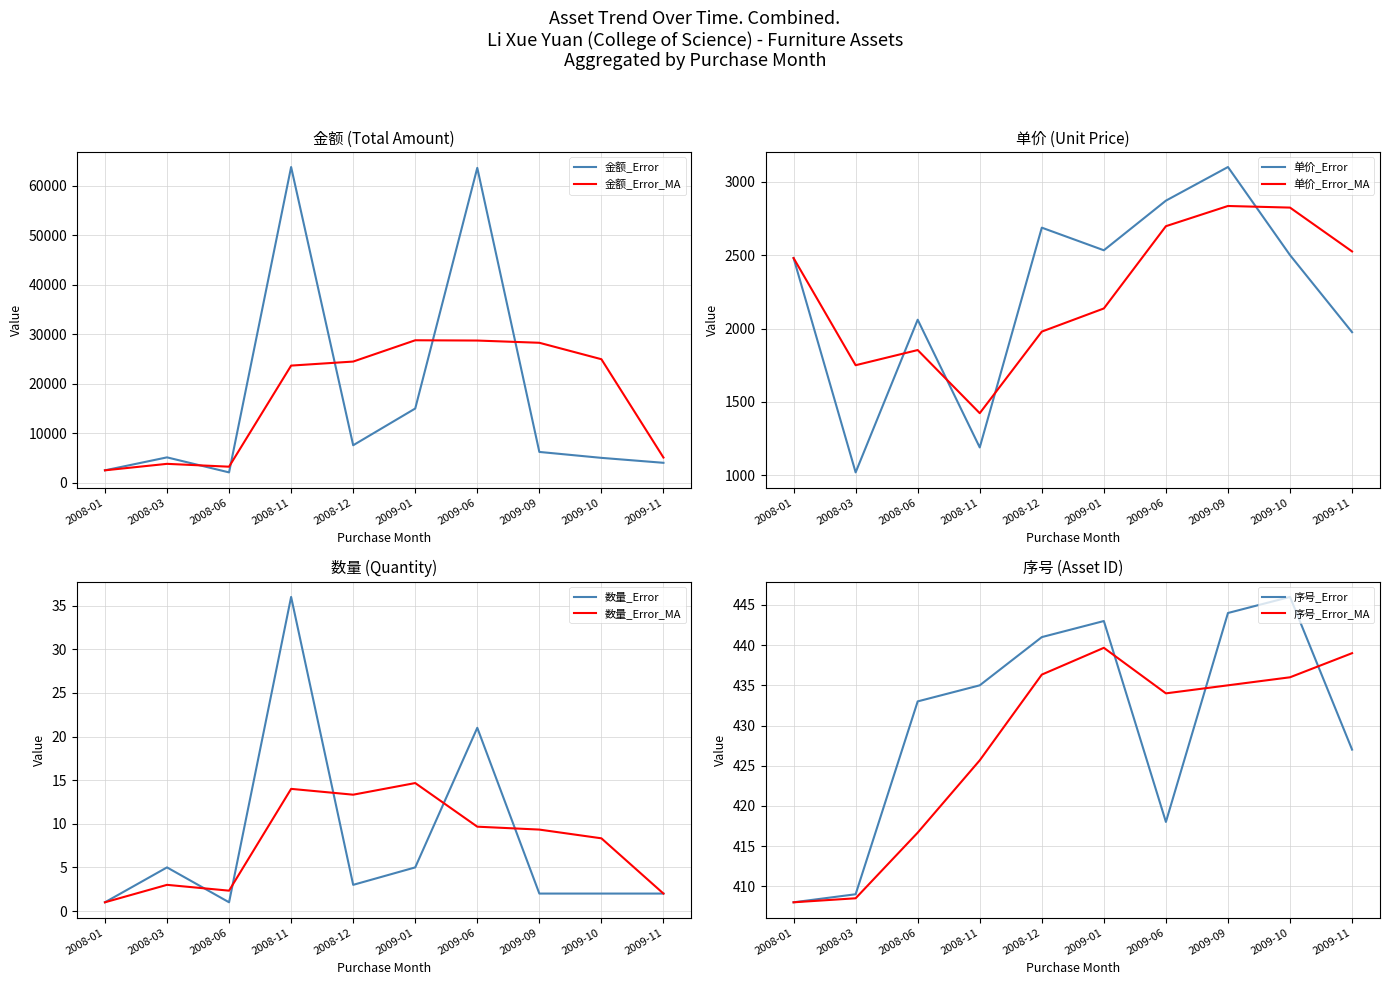

True or false: 单价 and 数量 intersect in this chart.

False